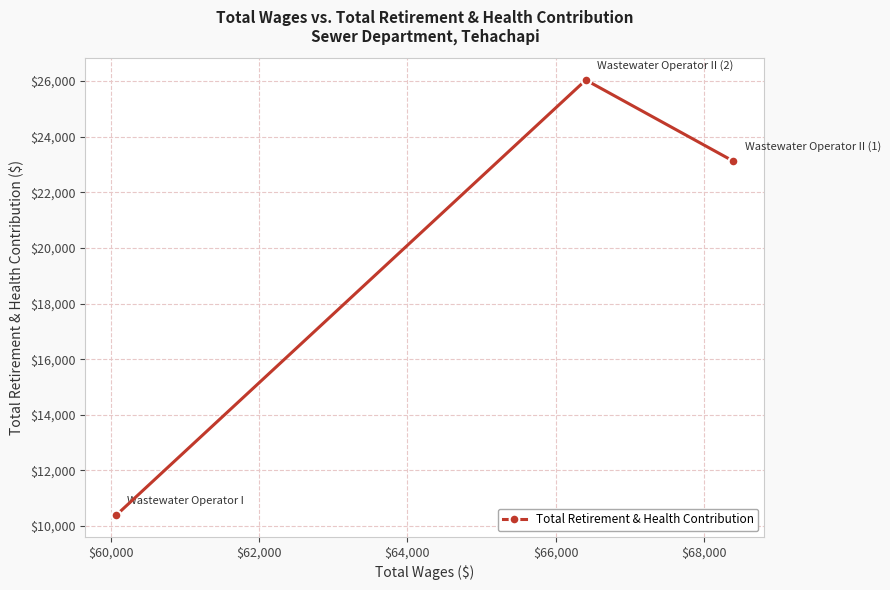

What is the greatest value displayed?

26036